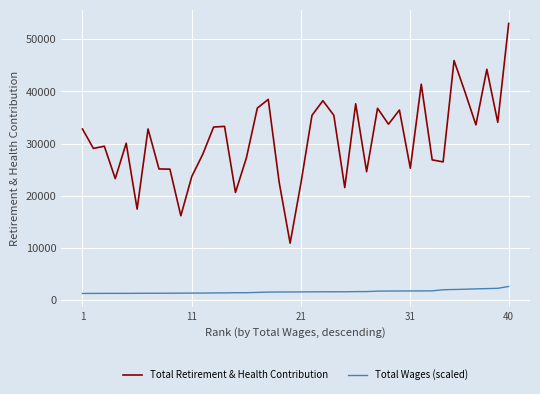

What are all the series names shown in the legend?

Total Retirement & Health Contribution, Total Wages (scaled)